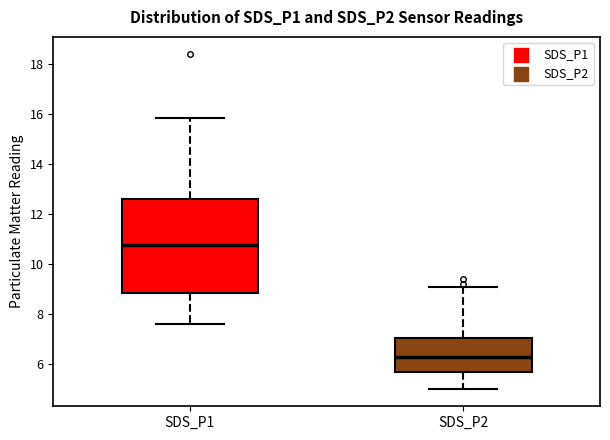

Reading left to right, read every box against the y-axis: the position of its median line, the range the box covers, and the ends of its whiskers. The values are not printed on the chart, so give them approximately, as read against the axis.

SDS_P1: median 10.8, box 8.8 to 12.6, whiskers 7.6 to 15.8
SDS_P2: median 6.2, box 5.6 to 7.0, whiskers 5.0 to 9.0